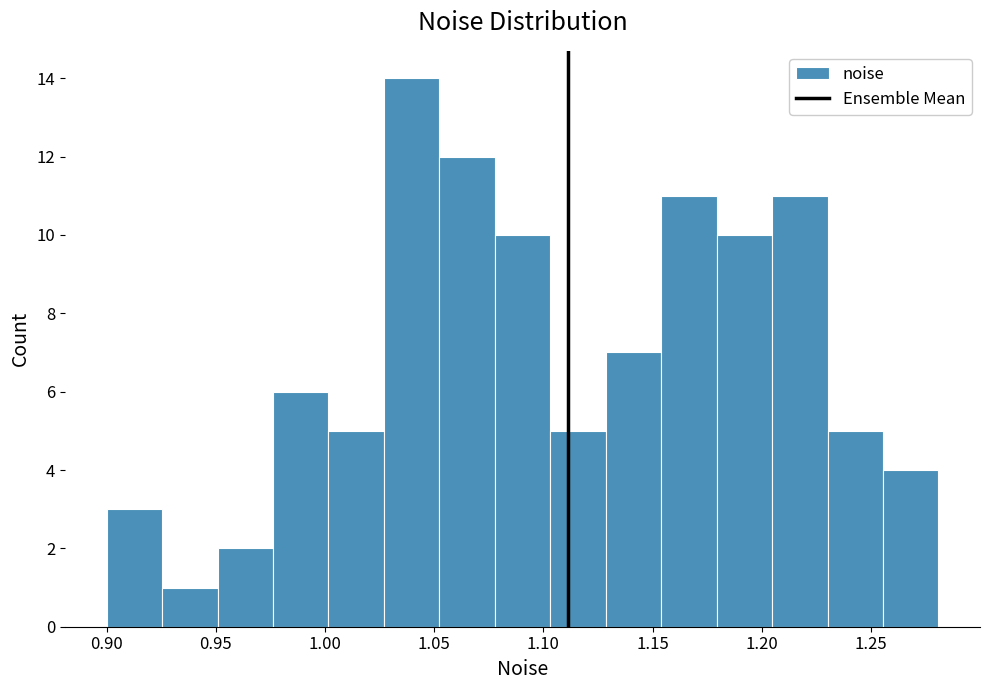

Reading left to right, list every bar in this chart as the range it spans on the x-axis followed by its height. Neither the bar edges nor the heights are printed on the chart, so give them approximately, as read against the axes.

0.900 to 0.925: 3
0.925 to 0.950: 1
0.950 to 0.975: 2
0.975 to 1.000: 6
1.000 to 1.025: 5
1.025 to 1.050: 14
1.050 to 1.080: 12
1.080 to 1.105: 10
1.105 to 1.130: 5
1.130 to 1.155: 7
1.155 to 1.180: 11
1.180 to 1.205: 10
1.205 to 1.230: 11
1.230 to 1.255: 5
1.255 to 1.280: 4